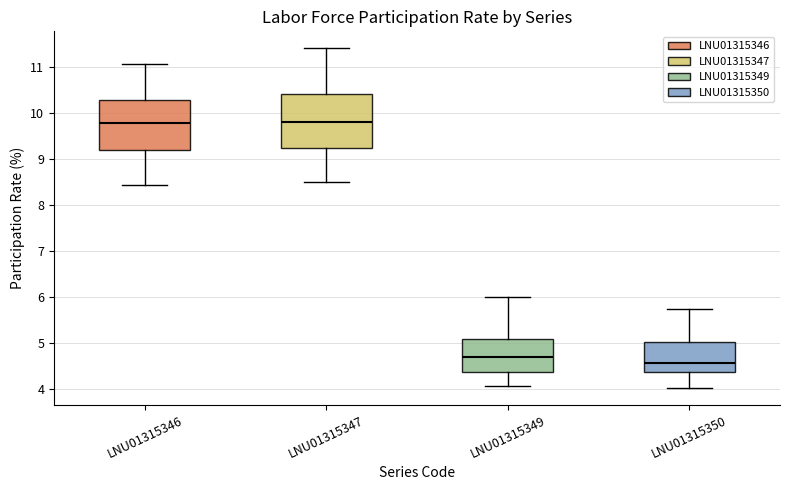

Where does the upper whisker of the box for LNU01315349 end on the y-axis? The values are not printed on the chart, so give them approximately, as read against the axis.

6.0